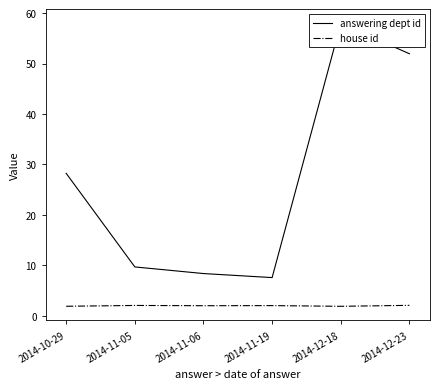

Which series has the largest range (max minus min)?

answering dept id